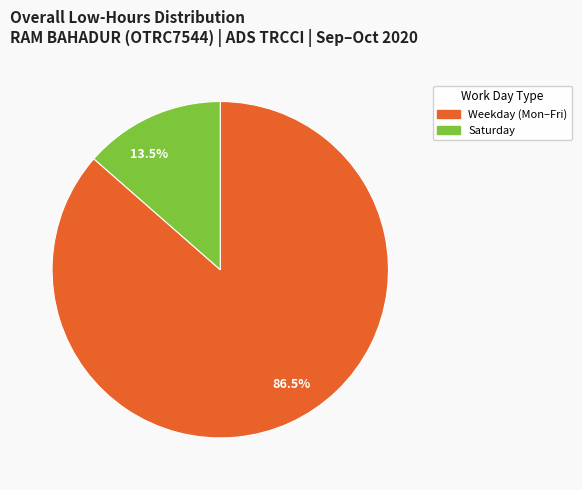

Is there a majority slice in this chart?

Yes